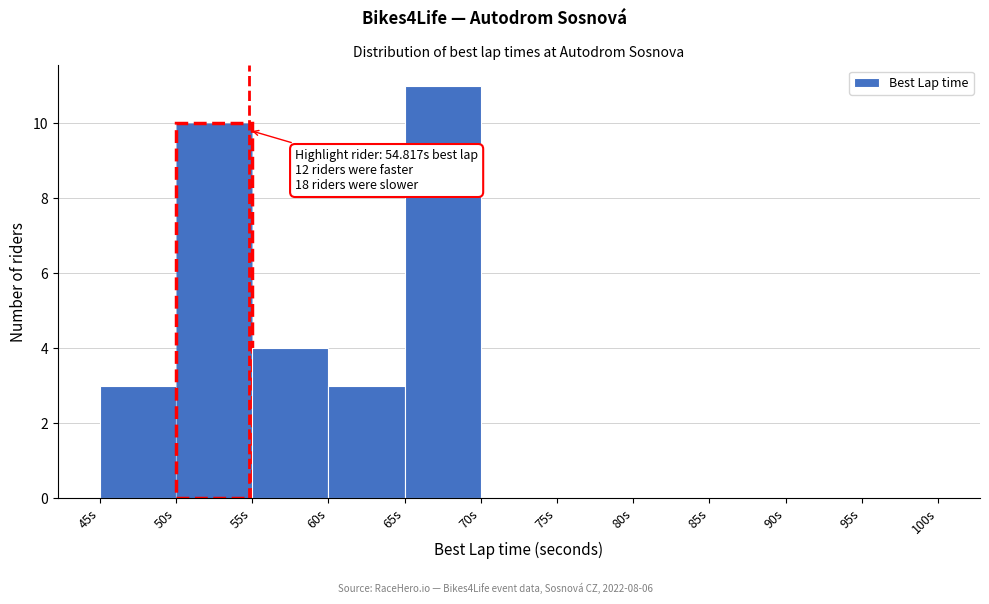

Which range on the x-axis has the tallest bar?

65 to 70